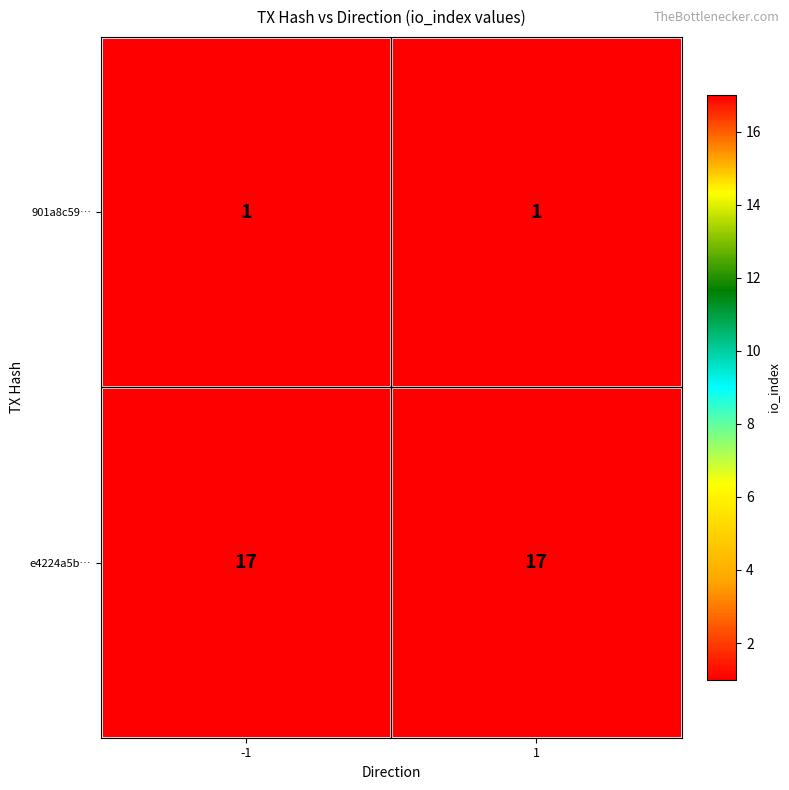

Reading left to right, transcribe all the data shown in this chart.

901a8c59…: 1	1
e4224a5b…: 17	17